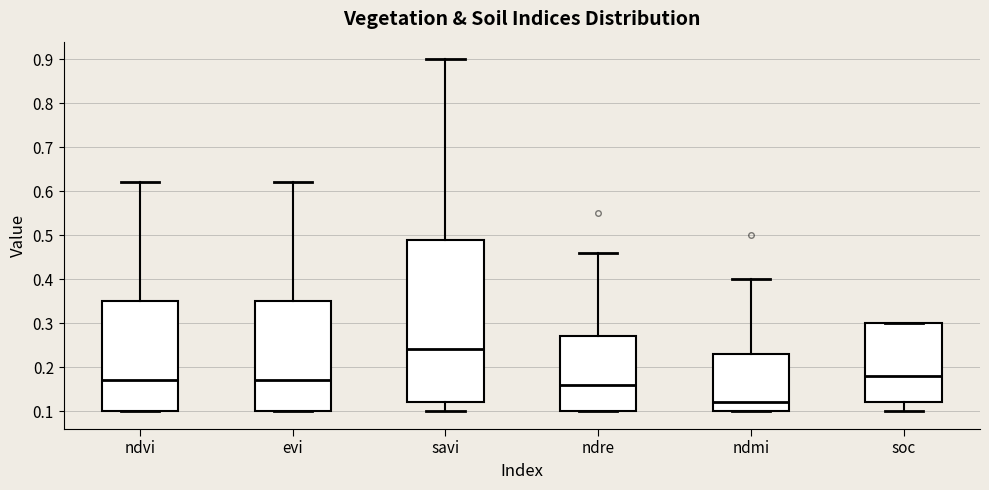

Where is the upper edge of the box for ndmi on the y-axis? The values are not printed on the chart, so give them approximately, as read against the axis.

0.23